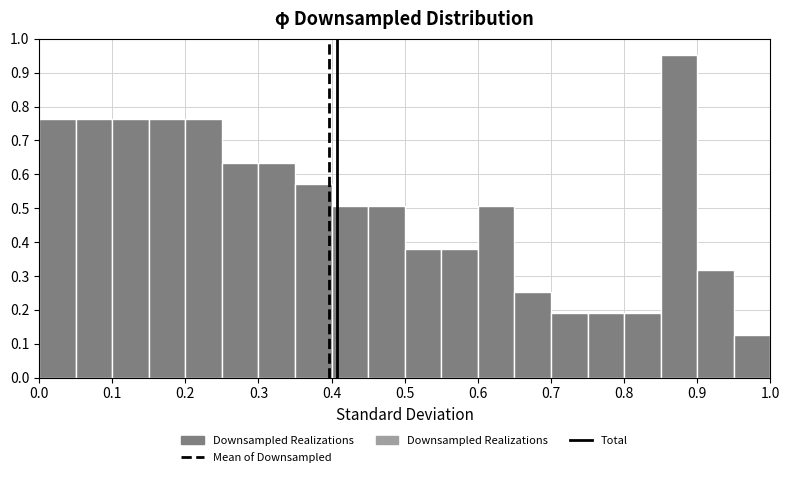

Reading left to right, transcribe this chart: for each bar, give the range it covers on the x-axis and its height. The values are not printed on the chart, so give them approximately, as read against the axis.

0.00 to 0.05: 0.76
0.05 to 0.10: 0.76
0.10 to 0.15: 0.76
0.15 to 0.20: 0.76
0.20 to 0.25: 0.76
0.25 to 0.30: 0.63
0.30 to 0.35: 0.63
0.35 to 0.40: 0.57
0.40 to 0.45: 0.51
0.45 to 0.50: 0.51
0.50 to 0.55: 0.38
0.55 to 0.60: 0.38
0.60 to 0.65: 0.51
0.65 to 0.70: 0.25
0.70 to 0.75: 0.19
0.75 to 0.80: 0.19
0.80 to 0.85: 0.19
0.85 to 0.90: 0.95
0.90 to 0.95: 0.32
0.95 to 1.00: 0.13